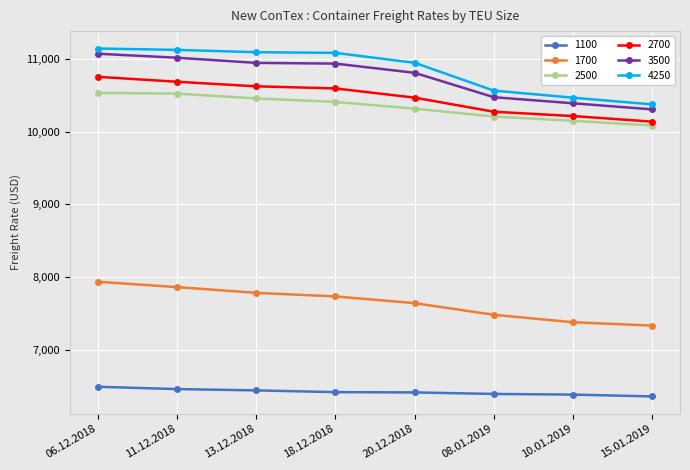

The value of 2700 at 06.12.2018 is 6853. True or false?

False